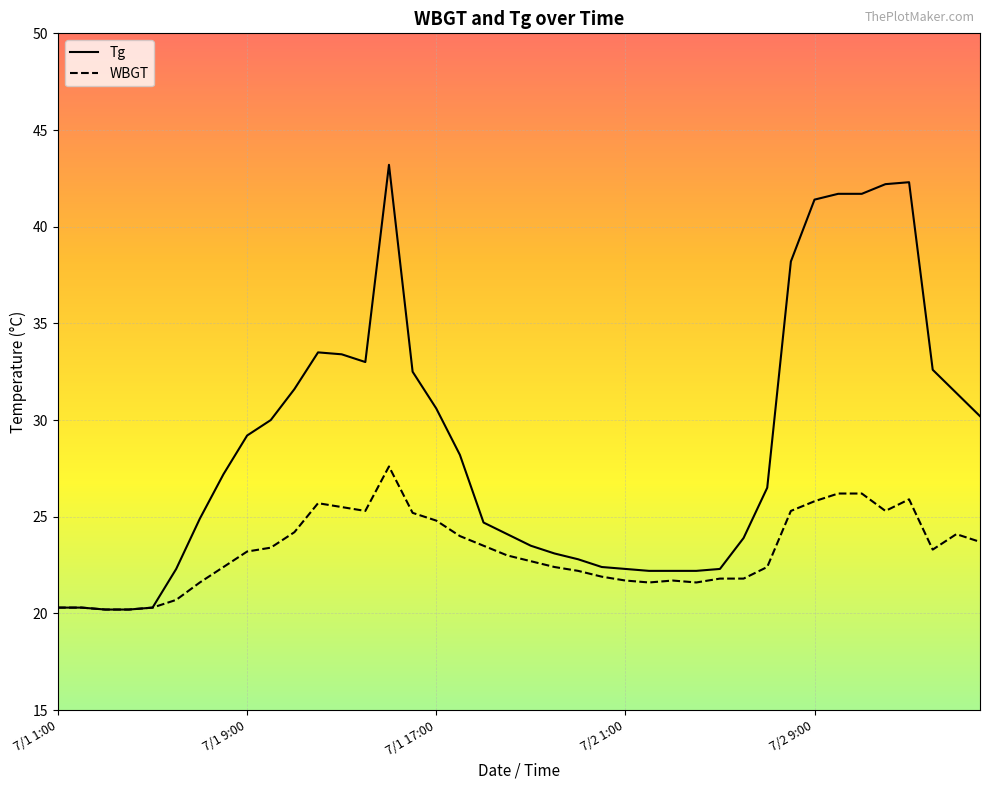

Which series has the largest range (max minus min)?

Tg